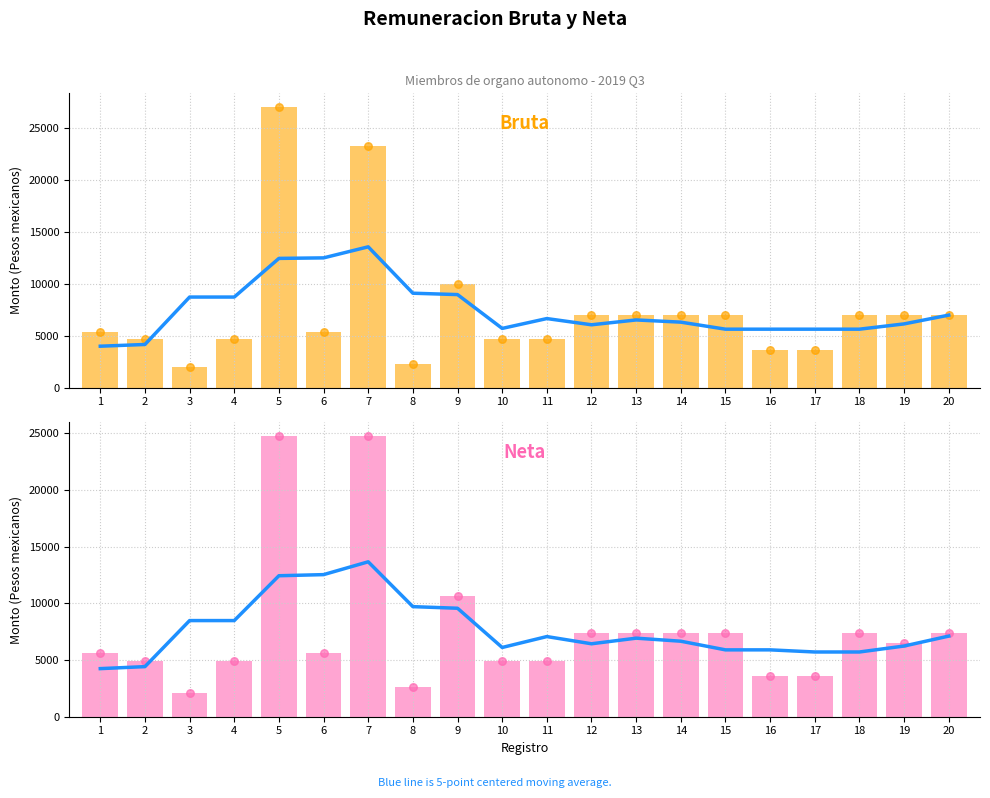

Which series reaches the maximum Y coordinate?

Remuneracion Bruta